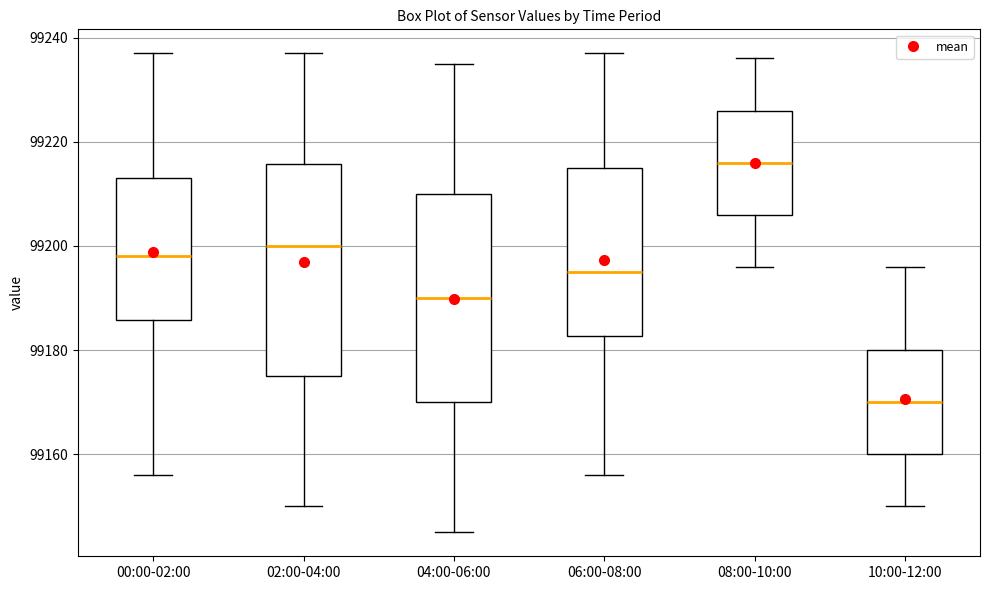

Reading left to right, transcribe this box plot: for each box, give where its median line is, the range the box spans, and where its two whiskers end, as read against the y-axis. The values are not printed on the chart, so give them approximately, as read against the axis.

00:00-02:00: median 99198, box 99186 to 99214, whiskers 99156 to 99238
02:00-04:00: median 99200, box 99176 to 99216, whiskers 99150 to 99238
04:00-06:00: median 99190, box 99170 to 99210, whiskers 99146 to 99236
06:00-08:00: median 99196, box 99182 to 99216, whiskers 99156 to 99238
08:00-10:00: median 99216, box 99206 to 99226, whiskers 99196 to 99236
10:00-12:00: median 99170, box 99160 to 99180, whiskers 99150 to 99196